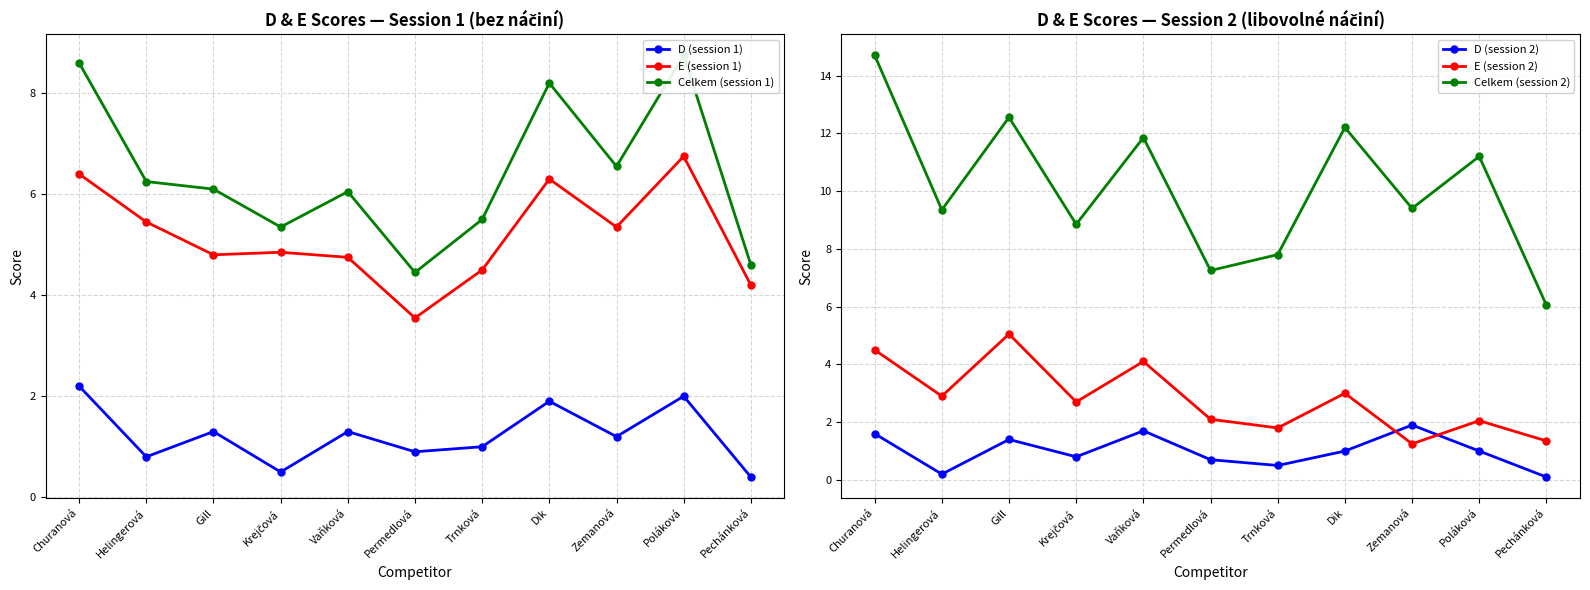

What is the difference between the second highest and minimum values in the E (session 1) series?

2.8